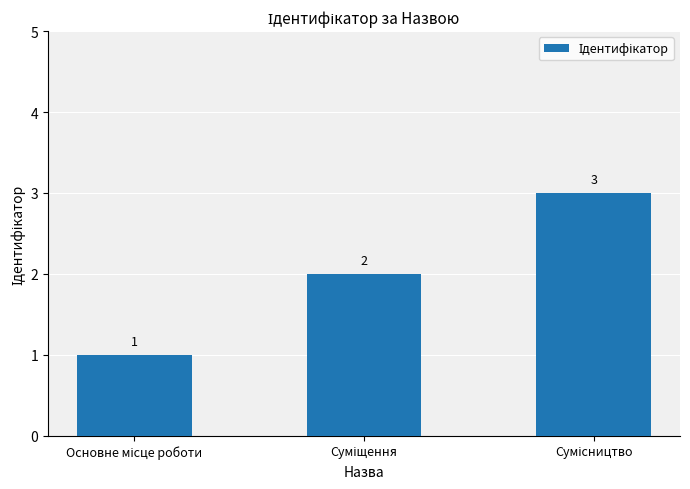

What is the value of the 3rd bar from the left?

3